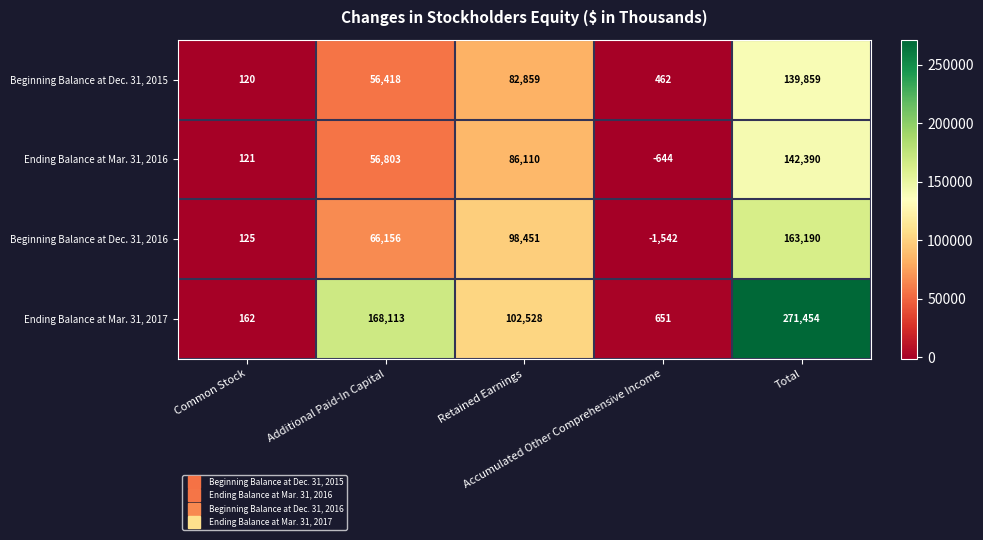

What is the difference between the highest and lowest values at Common Stock?

42